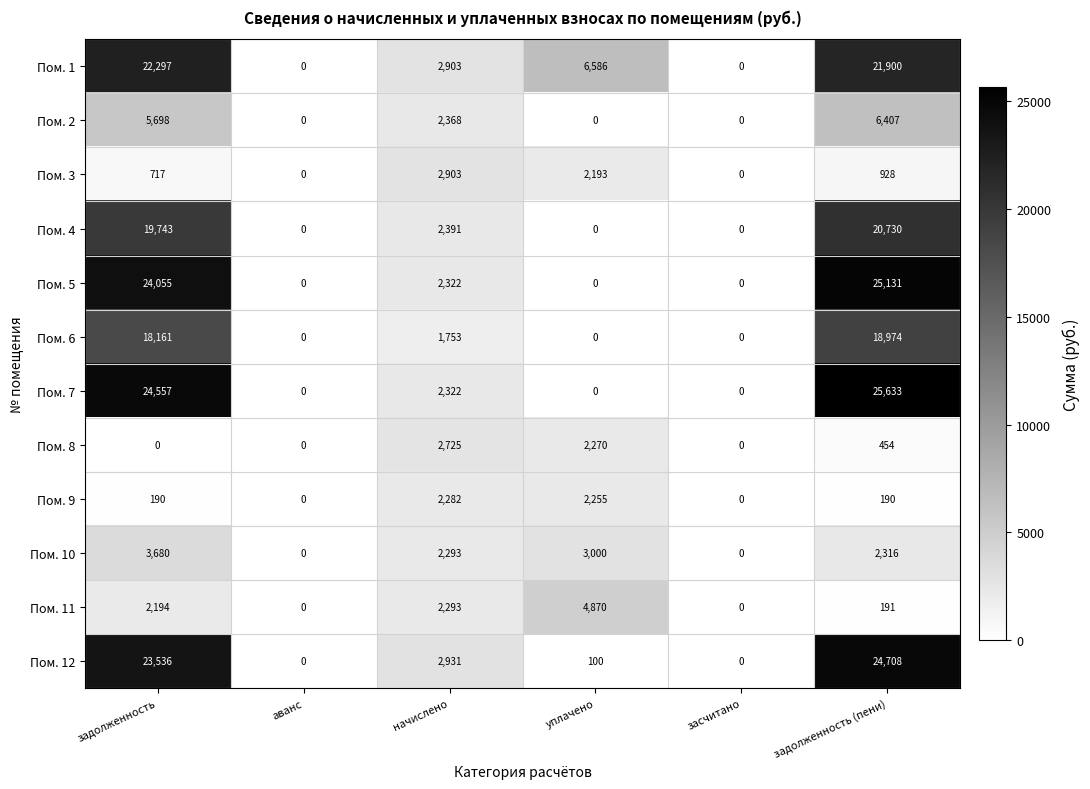

What is the average value of the Пом. 11 series?

1591